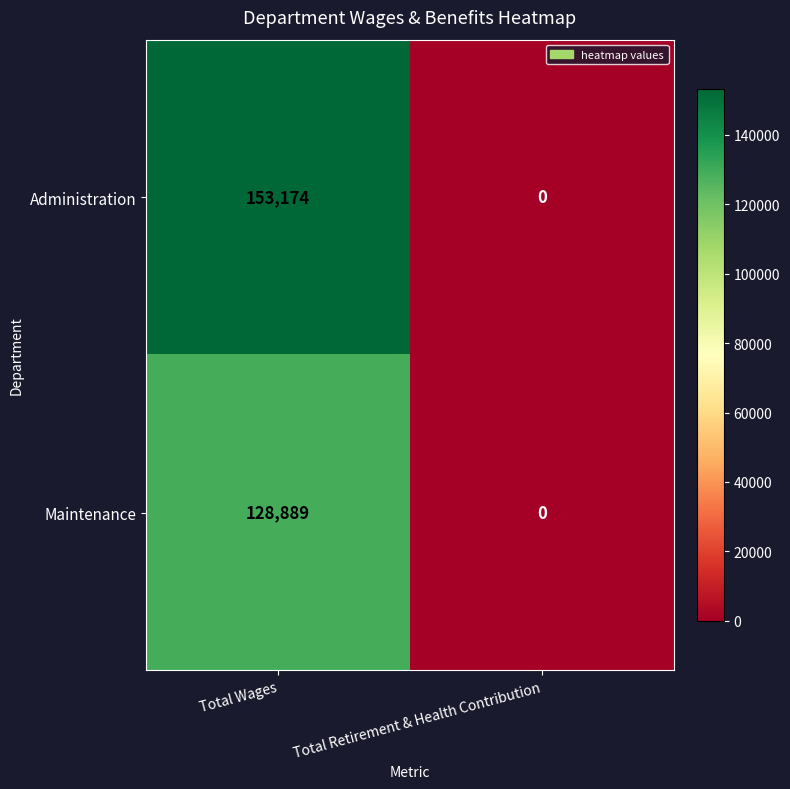

Rank the series by their average value, from highest to lowest.

Administration, Maintenance